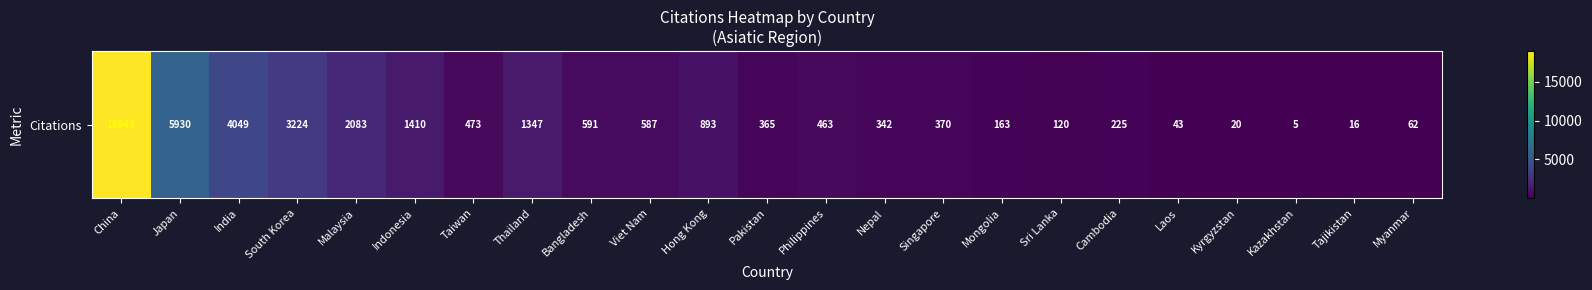

List the labels in order of value, largest first.

China, Japan, India, South Korea, Malaysia, Indonesia, Thailand, Hong Kong, Bangladesh, Viet Nam, Taiwan, Philippines, Singapore, Pakistan, Nepal, Cambodia, Mongolia, Sri Lanka, Myanmar, Laos, Kyrgyzstan, Tajikistan, Kazakhstan